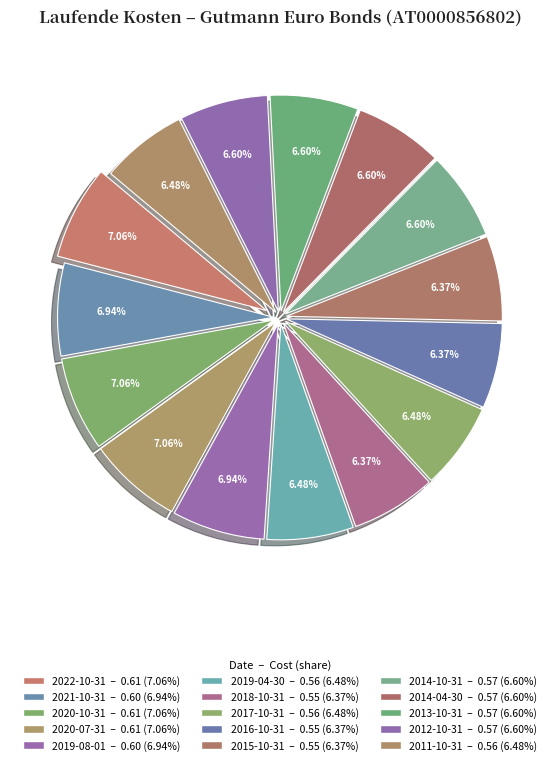

What percentage is the 2017-10-31 slice, to the nearest percent?

6%